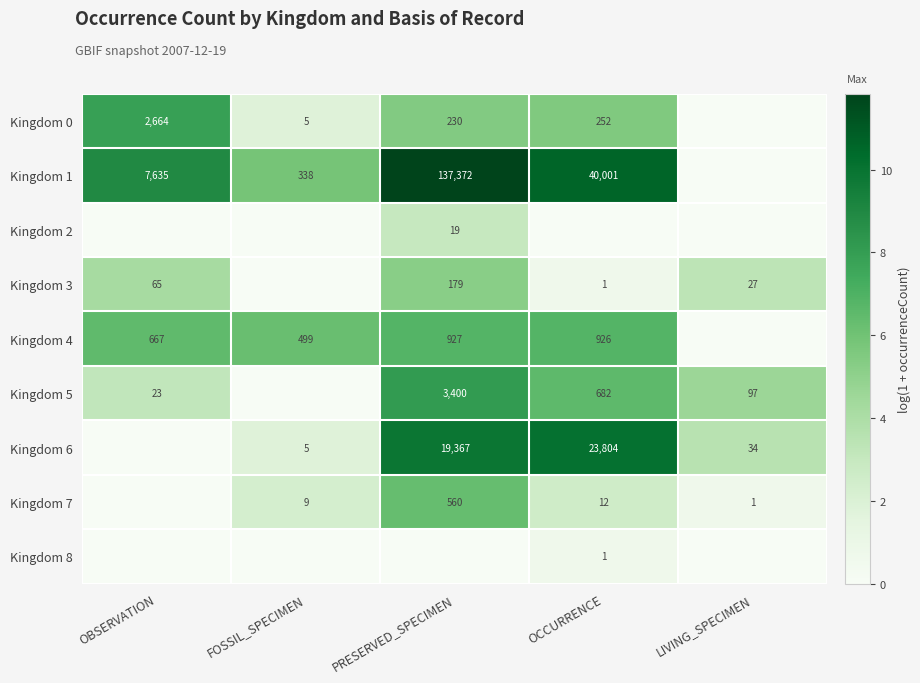

Is it true that Kingdom 5 equals 23 at OBSERVATION?

True